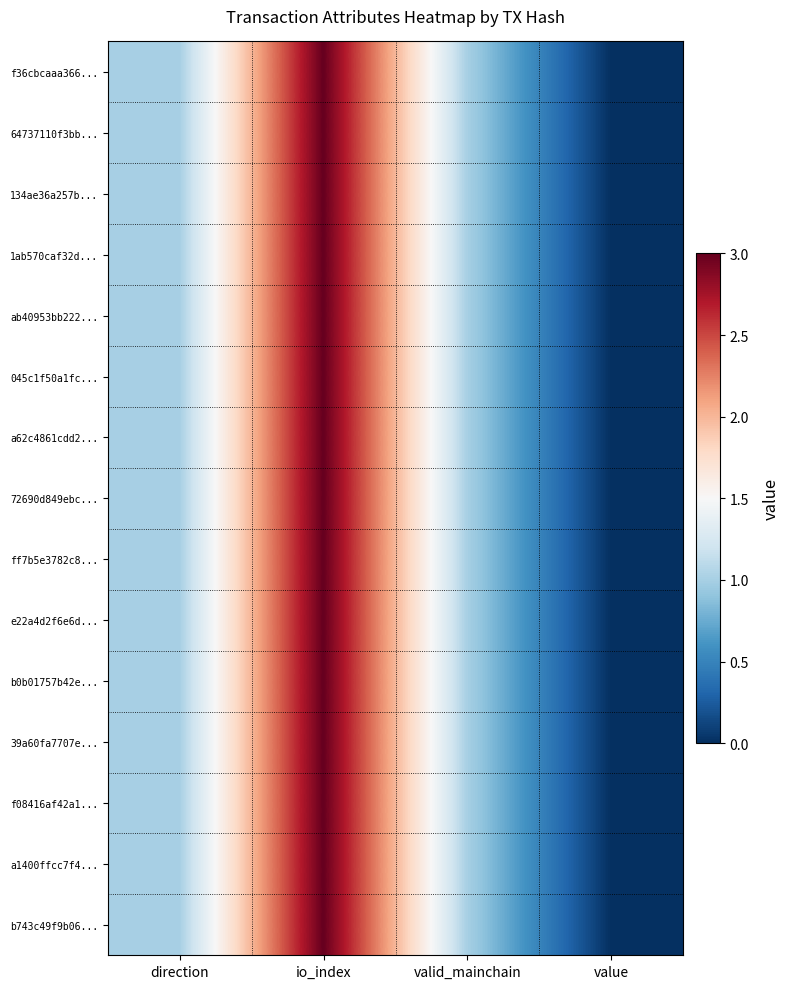

Which series changed the most between io_index and value?

f36cbcaaa366...